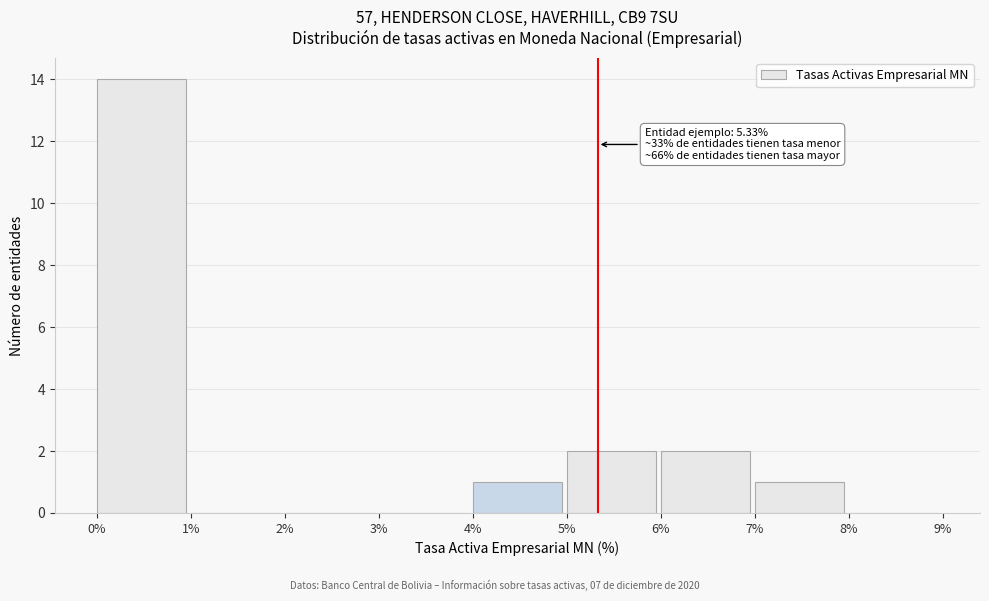

Which range on the x-axis has the tallest bar?

0% to 1%